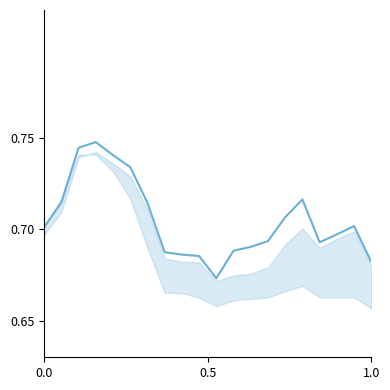

How many lines are shown in the chart?

1